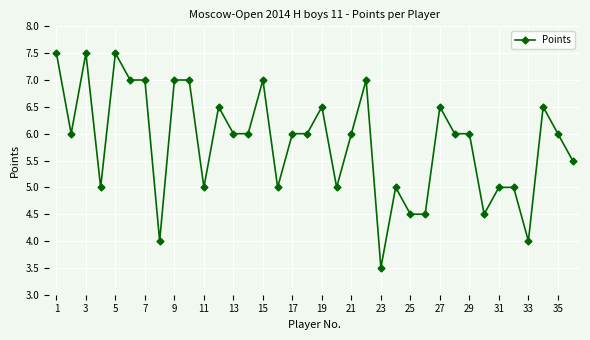

True or false: the data has more than 1 interior local peaks.

True